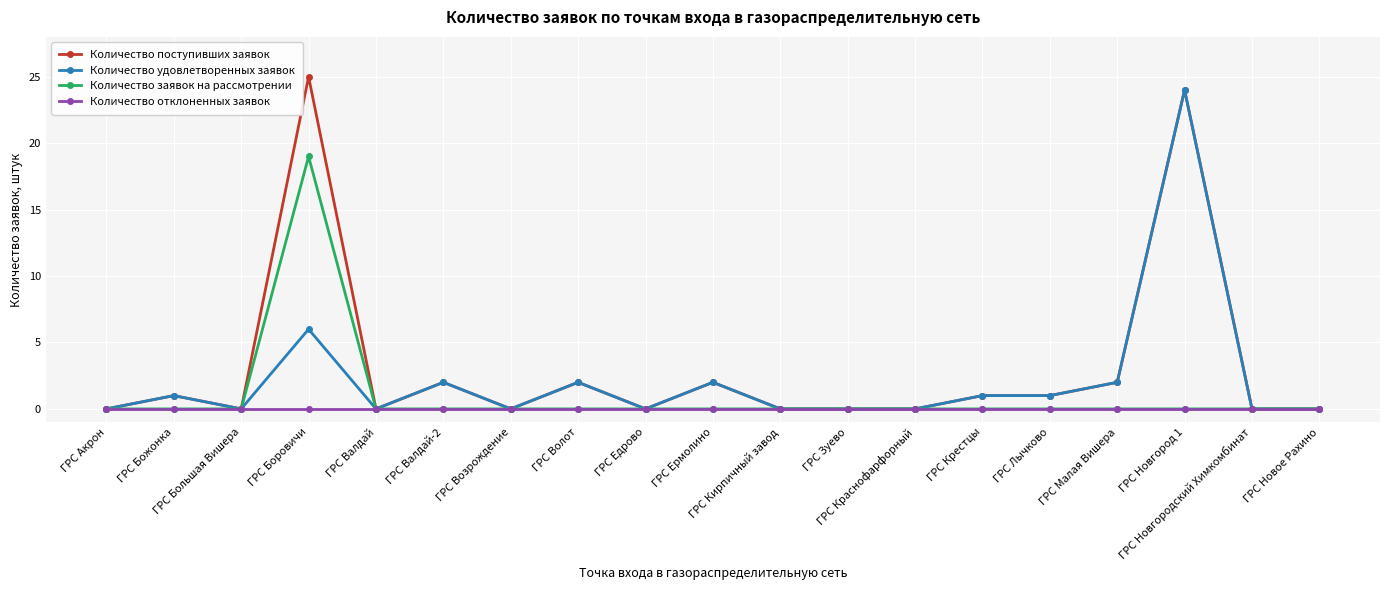

What is the sum of the Количество поступивших заявок values at ГРС Валдай and ГРС Волот?

2